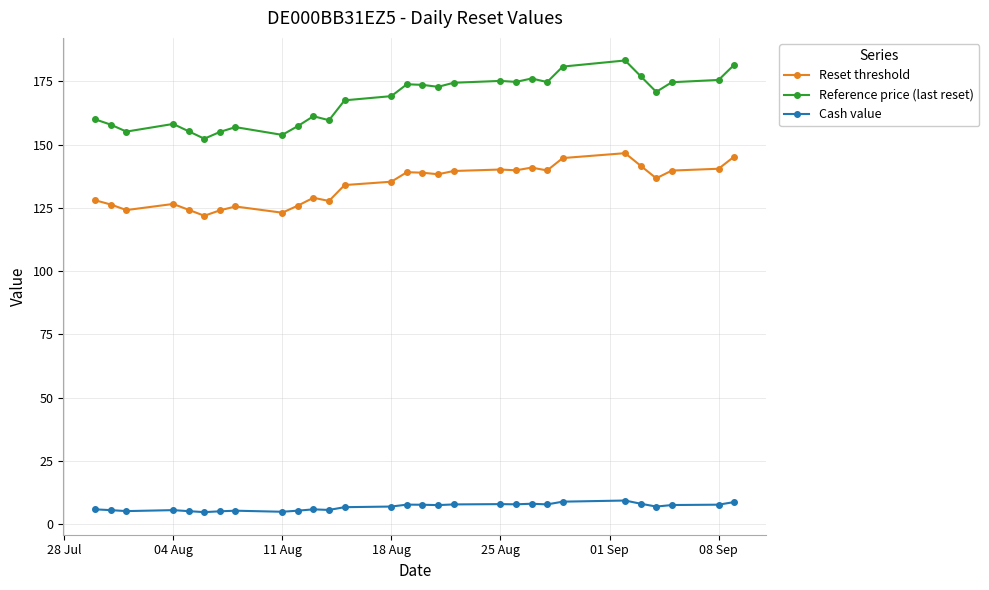

What is the highest value of the Cash value series?

9.3